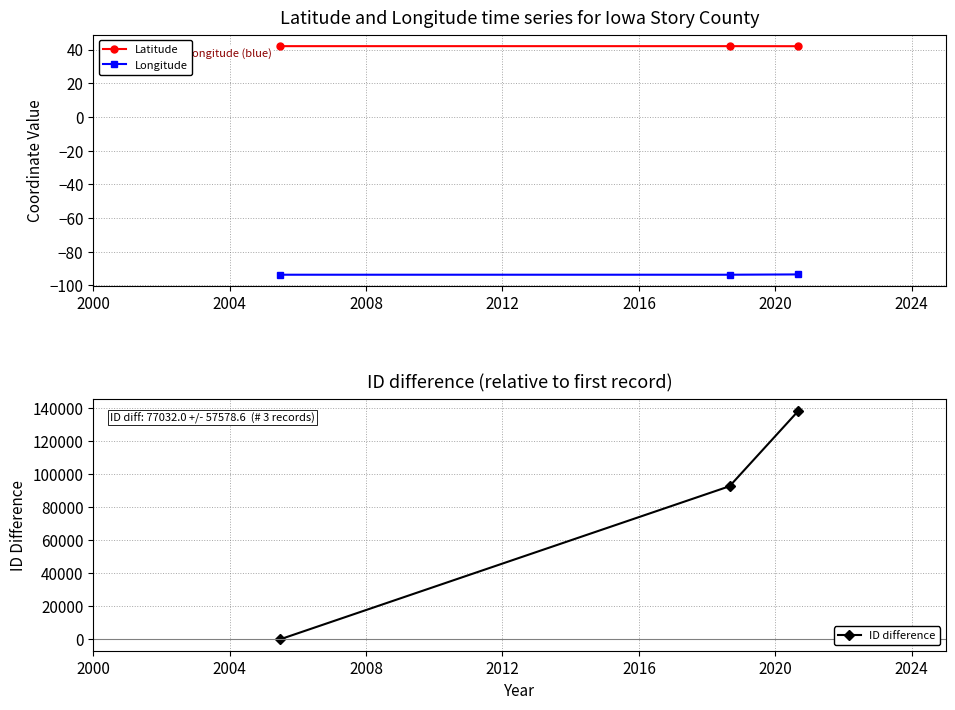

What is the minimum value shown in the chart?

-93.6